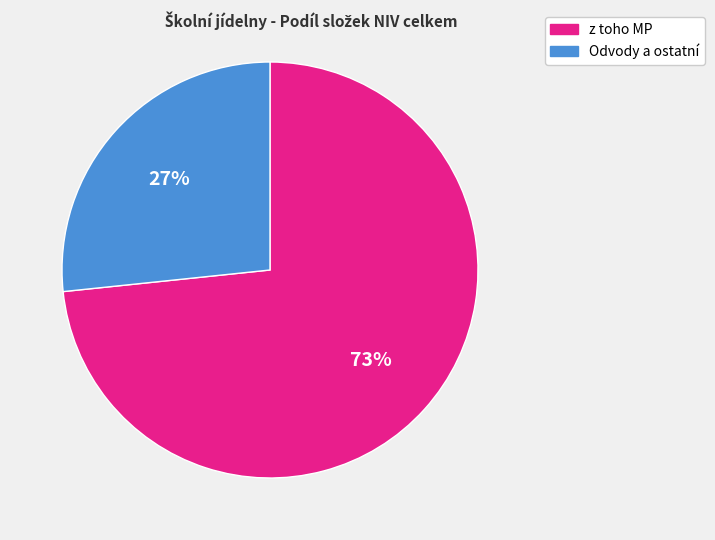

Is there any slice that represents more than half of the pie?

Yes